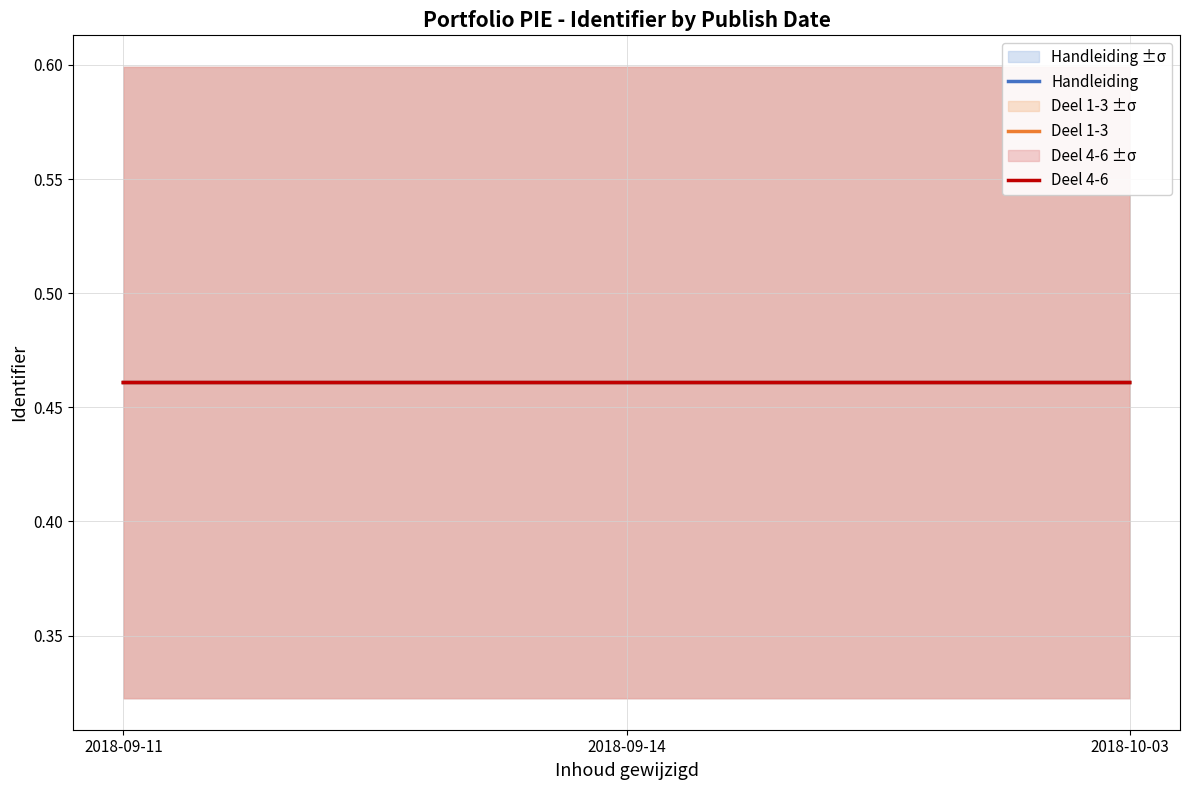

Reading left to right, transcribe all the data shown in this chart.

Handleiding: 0.5	0.5	0.5
Deel 1-3: 0.5	0.5	0.5
Deel 4-6: 0.5	0.5	0.5